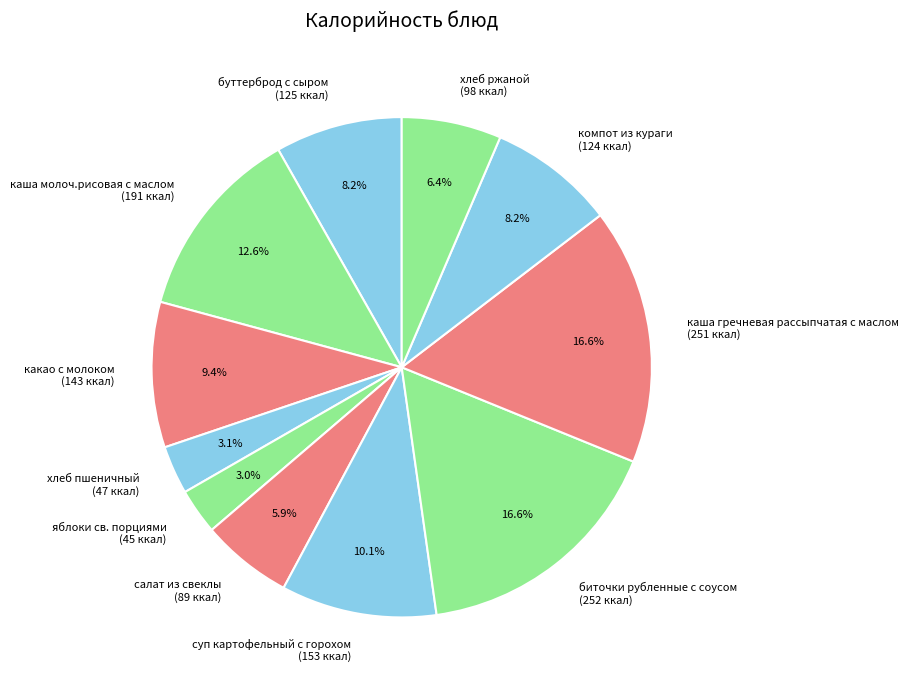

Which has a higher value, каша молоч.рисовая с маслом (191 ккал) or буттерброд с сыром (125 ккал)?

каша молоч.рисовая с маслом (191 ккал)